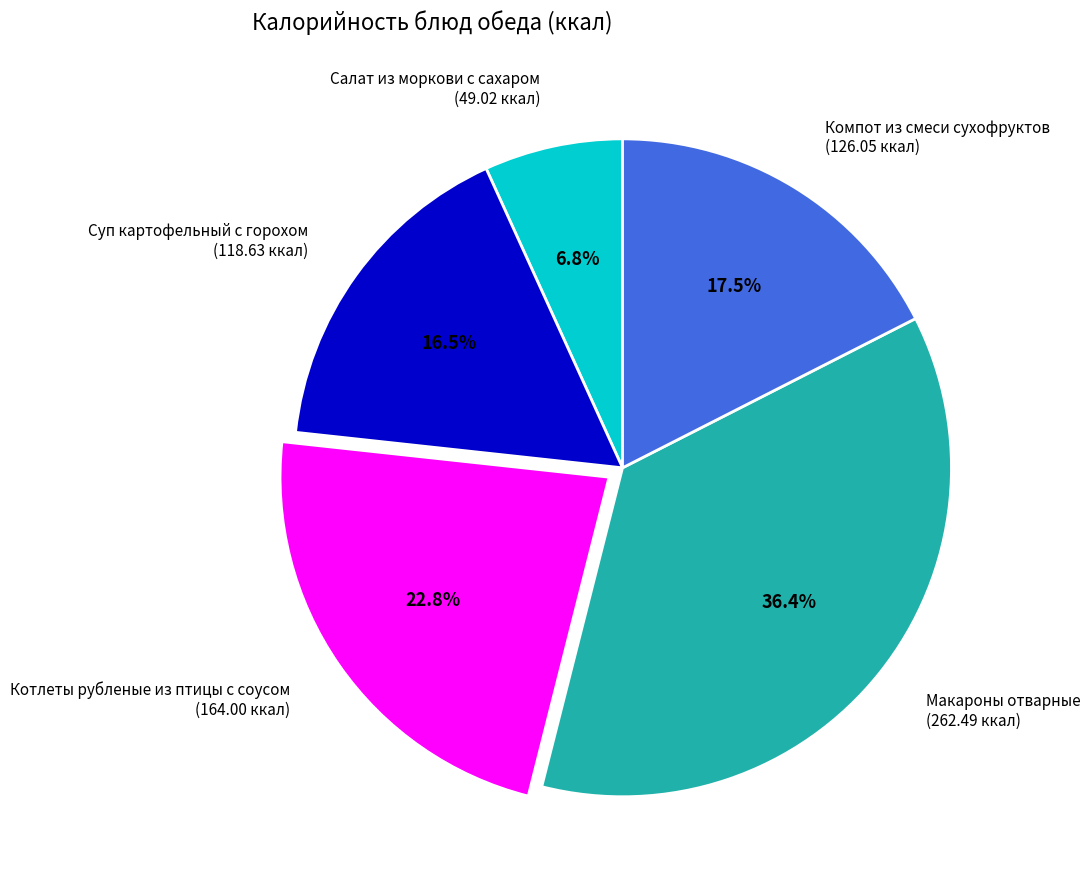

Is it true that Макароны отварные is 36% of the pie?

True